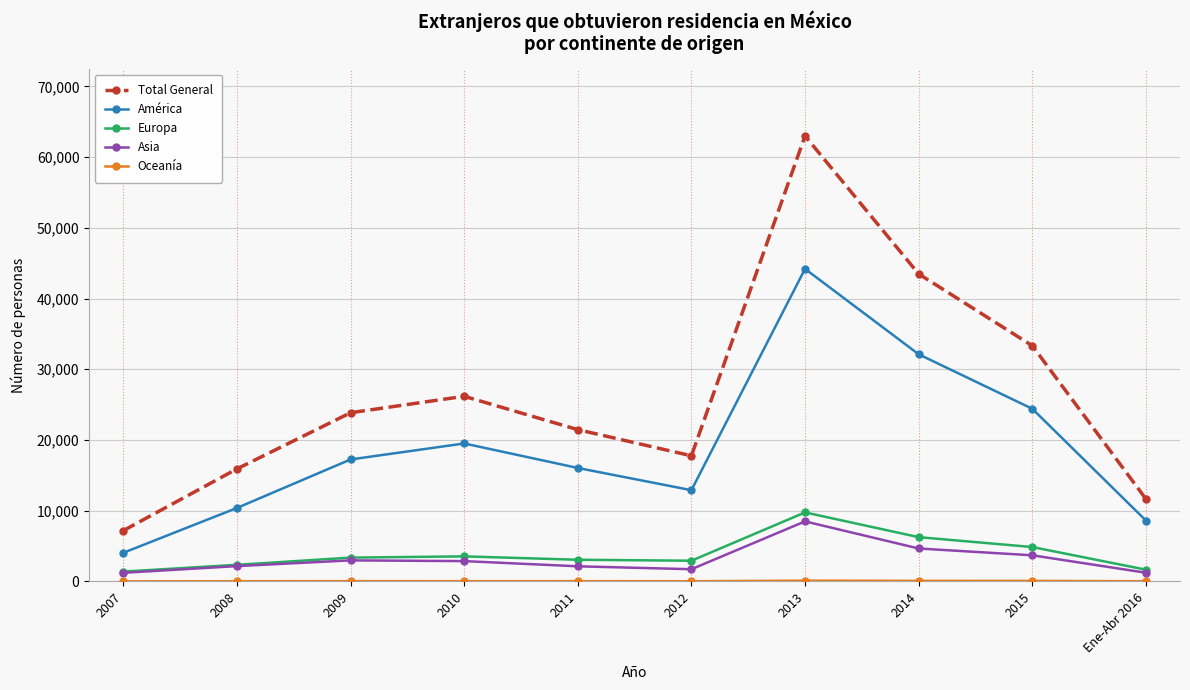

What is the label of the 7th point from the right?

2010